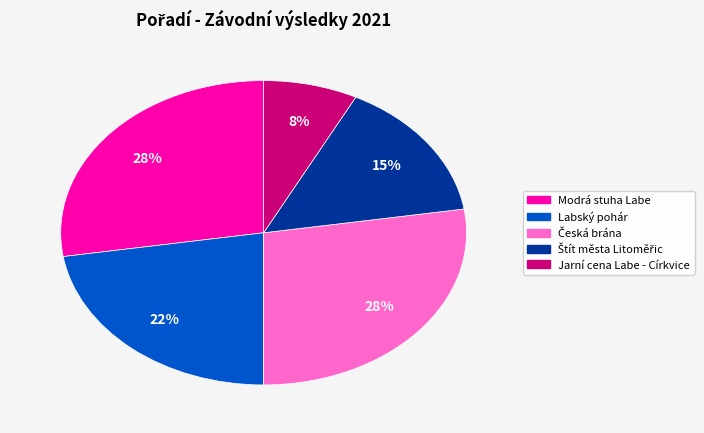

To the nearest percent, what percentage of the pie is Jarní cena Labe - Církvice?

8%